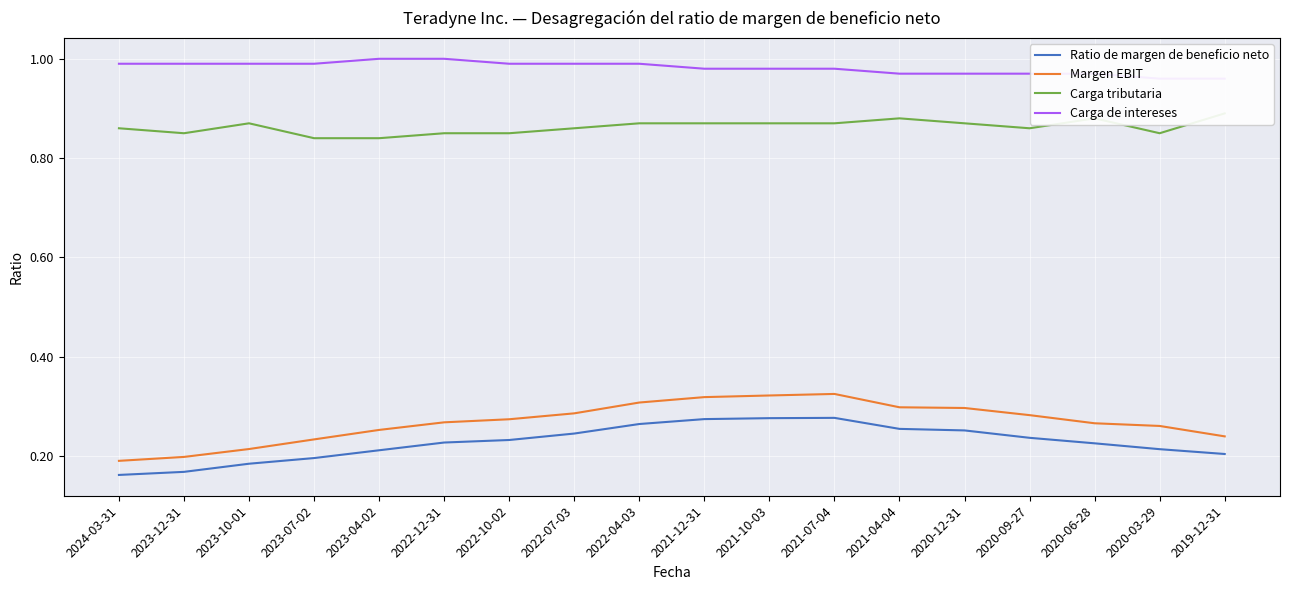

What is the approximate value of Carga de intereses at 2023-04-02?

1.0